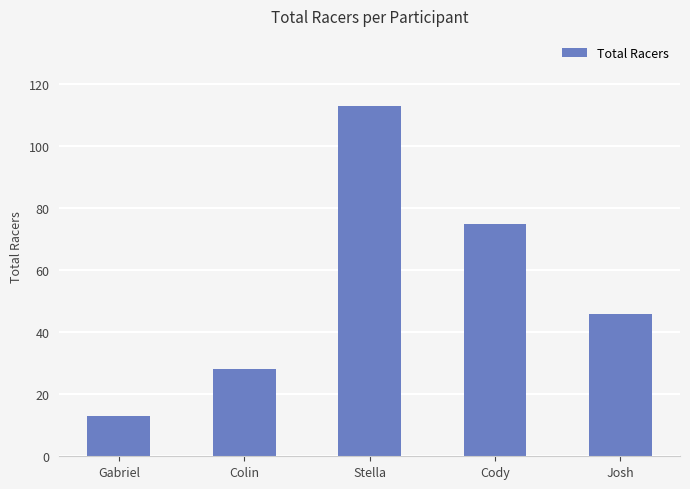

True or false: the data shows 21 at Gabriel.

False